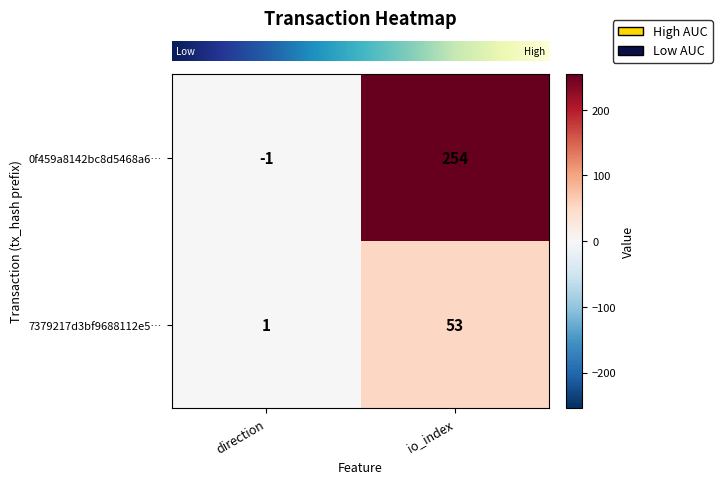

Which series has the widest spread of values?

0f459a8142bc8d5468a6…